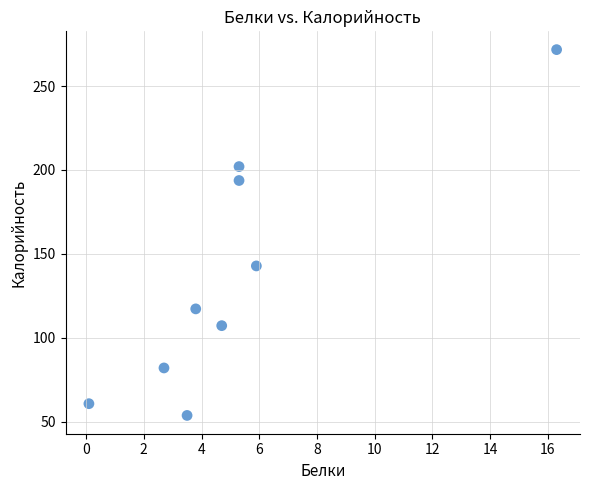

What is the average Y value?

136.8